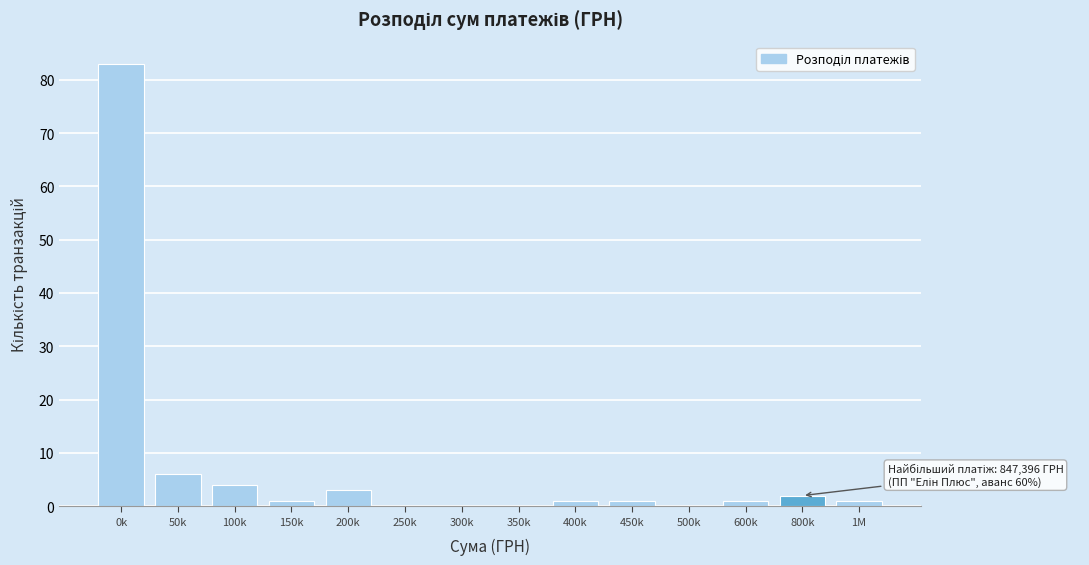

Reading right to left, list all the values displayed in this chart.

1M=1	800k=2	600k=1	500k=0	450k=1	400k=1	350k=0	300k=0	250k=0	200k=3	150k=1	100k=4	50k=6	0k=83